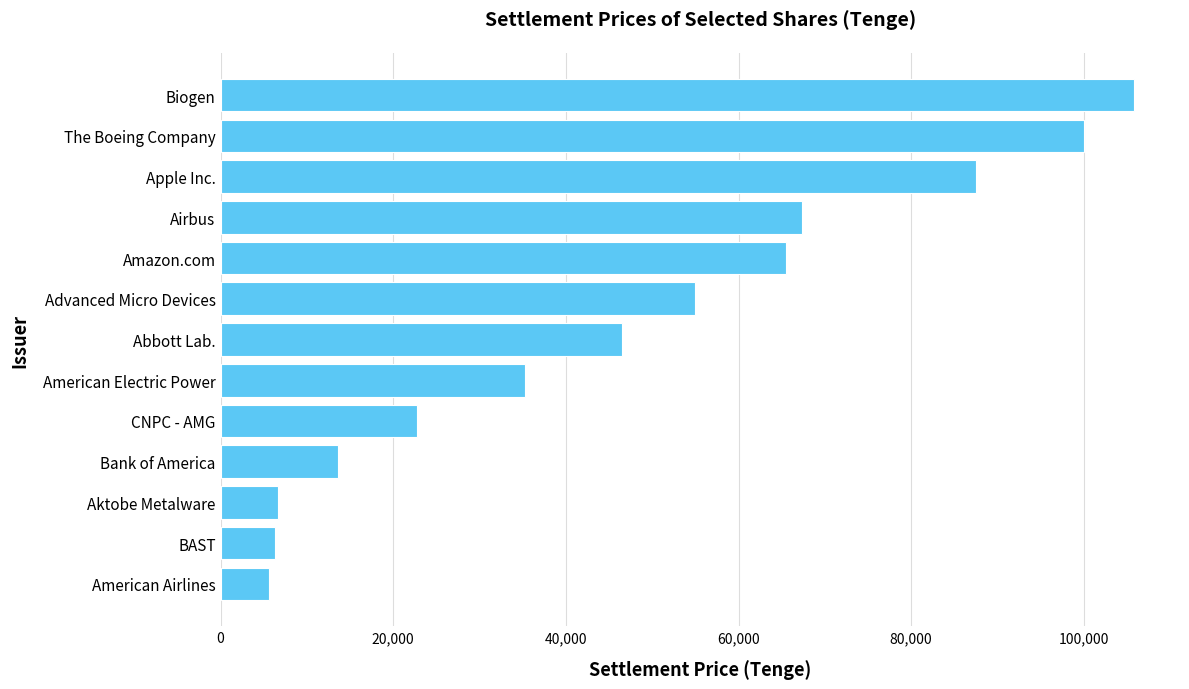

Which category has the highest value across all series?

Biogen